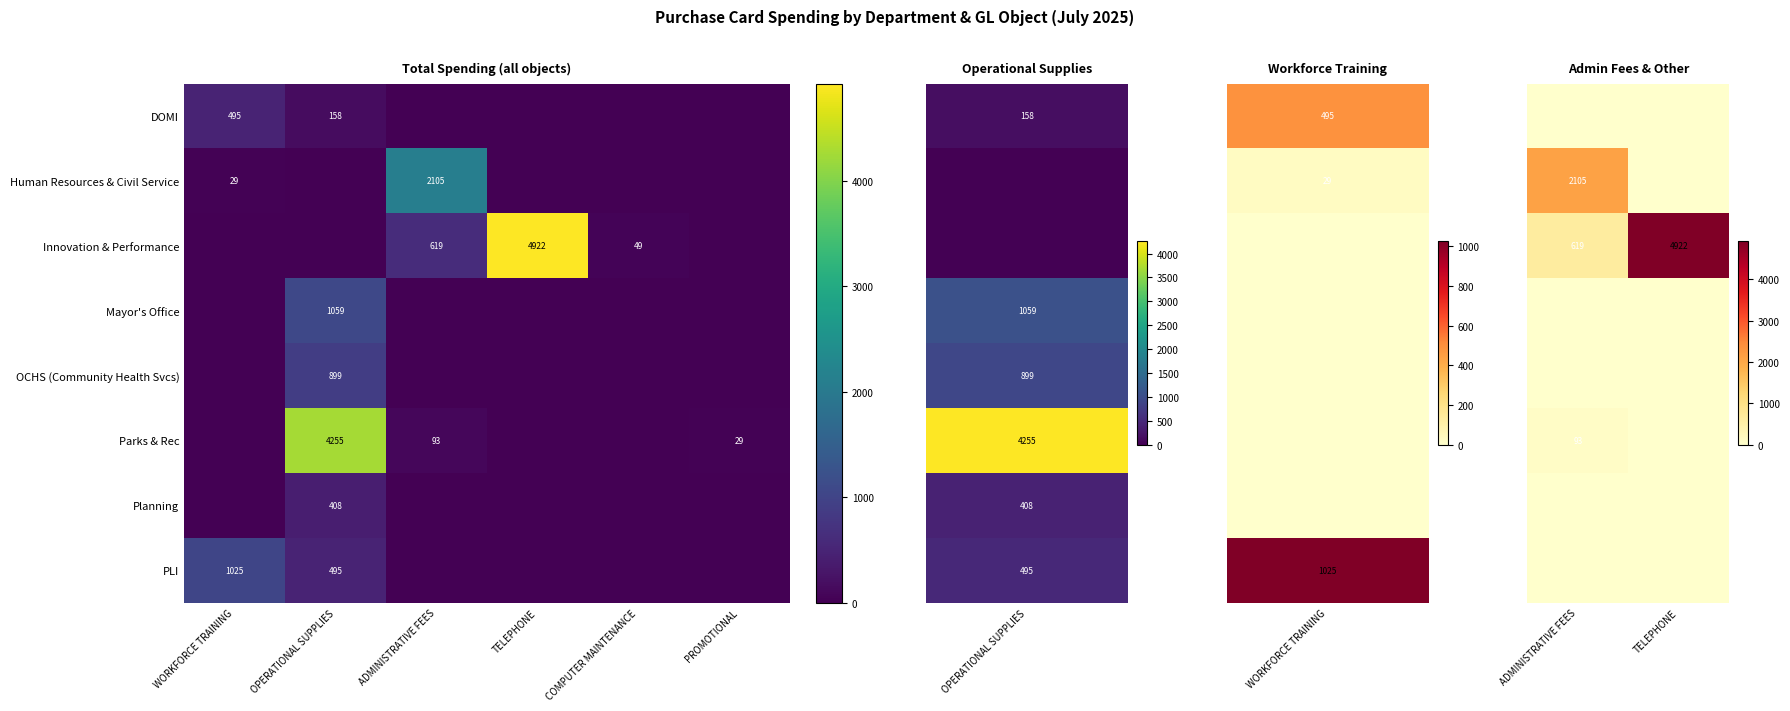

What is the difference between the Innovation & Performance values at TELEPHONE and COMPUTER MAINTENANCE?

4873